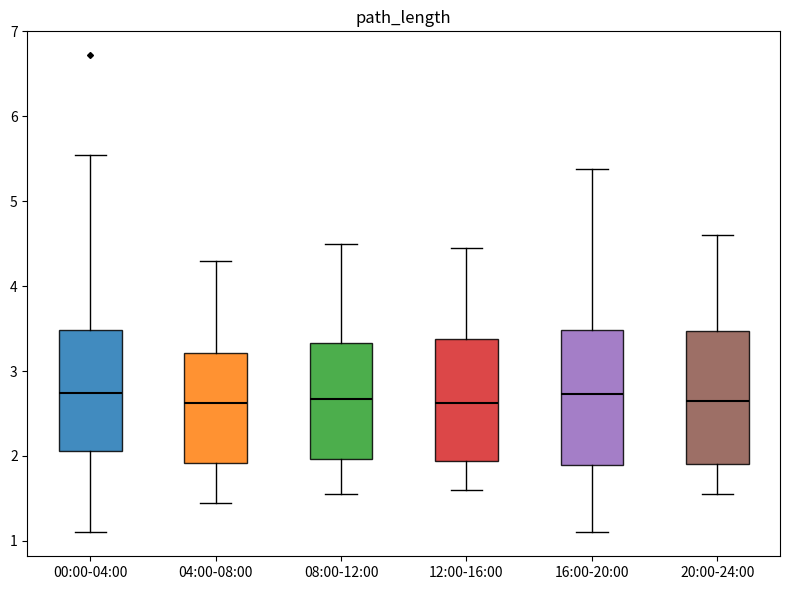

Reading left to right, read every box against the y-axis: the position of its median line, the range the box covers, and the ends of its whiskers. The values are not printed on the chart, so give them approximately, as read against the axis.

00:00-04:00: median 2.7, box 2.1 to 3.5, whiskers 1.1 to 5.6
04:00-08:00: median 2.6, box 1.9 to 3.2, whiskers 1.5 to 4.3
08:00-12:00: median 2.7, box 2.0 to 3.3, whiskers 1.6 to 4.5
12:00-16:00: median 2.6, box 1.9 to 3.4, whiskers 1.6 to 4.5
16:00-20:00: median 2.7, box 1.9 to 3.5, whiskers 1.1 to 5.4
20:00-24:00: median 2.7, box 1.9 to 3.5, whiskers 1.6 to 4.6